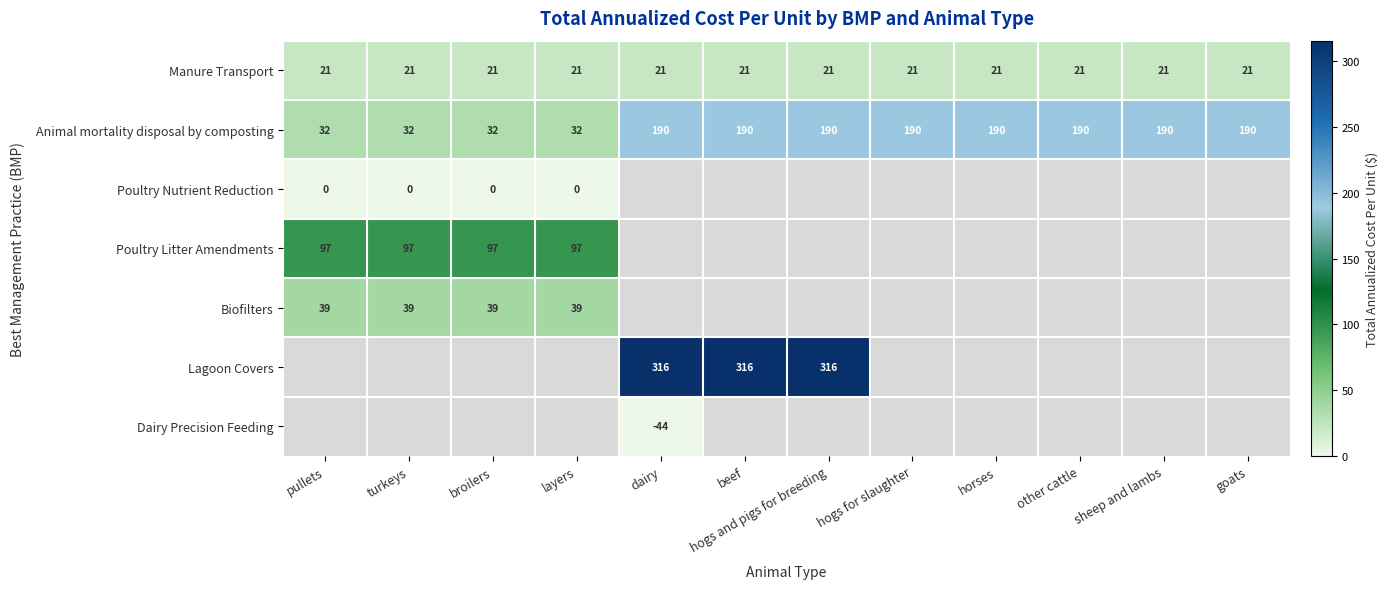

Between goats and hogs for slaughter, which is larger?

goats